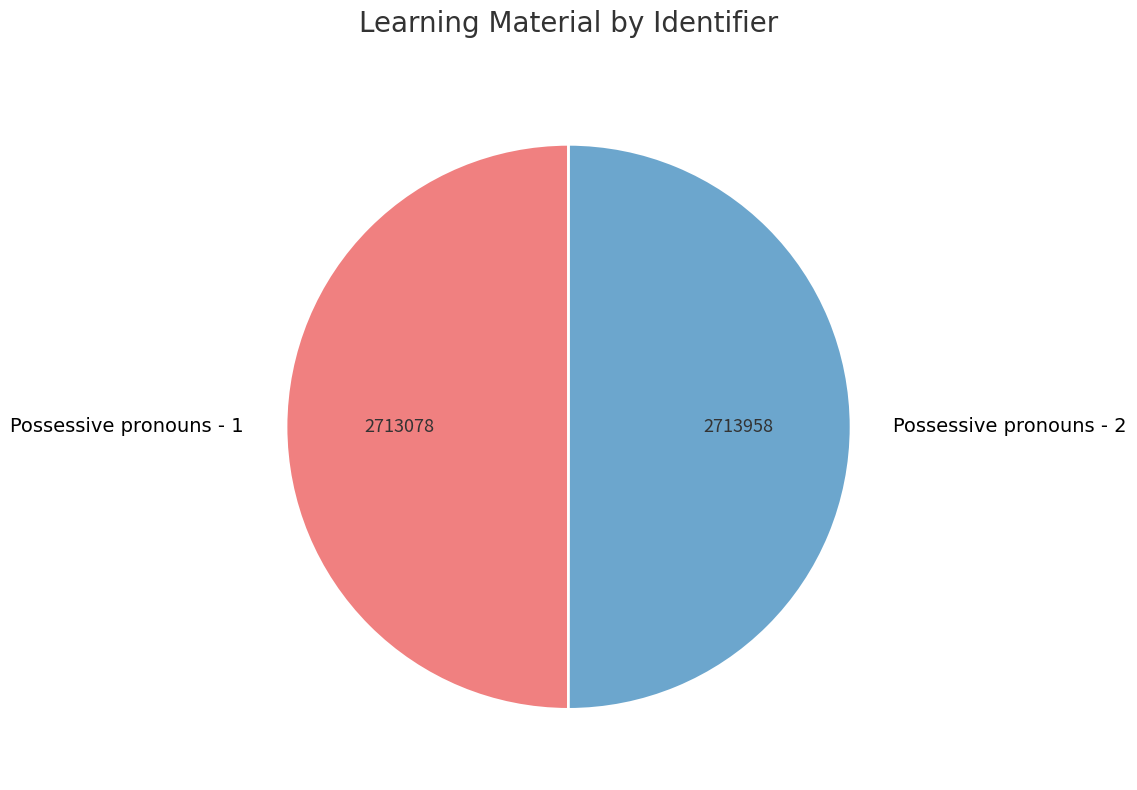

Approximately how many times larger is the value at Possessive pronouns - 2 compared to Possessive pronouns - 1?

1.0